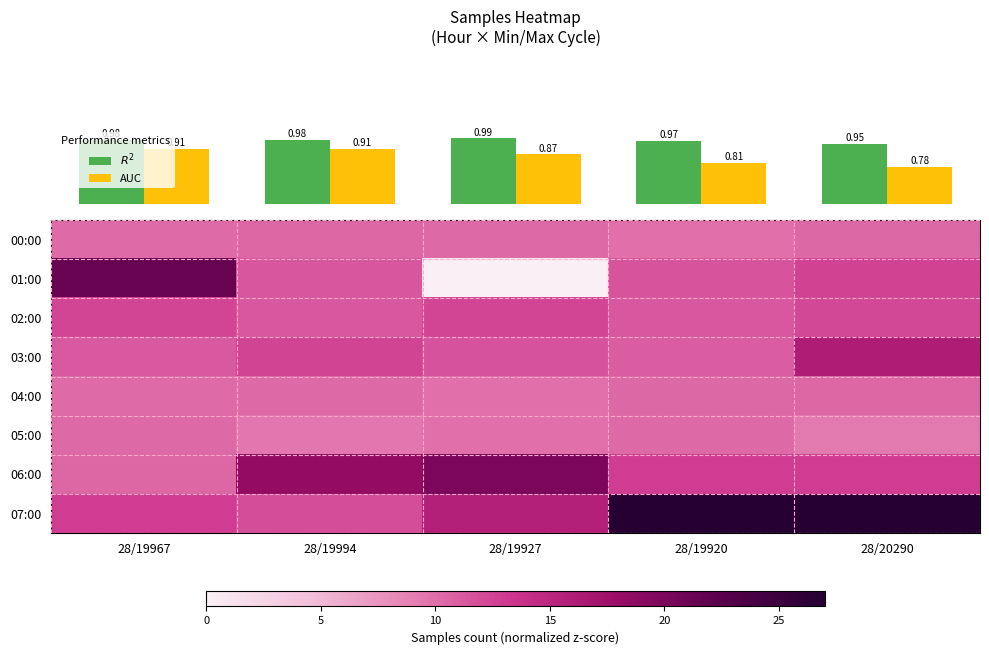

What is the spread (max minus min) of values at 28/19967?

11.1